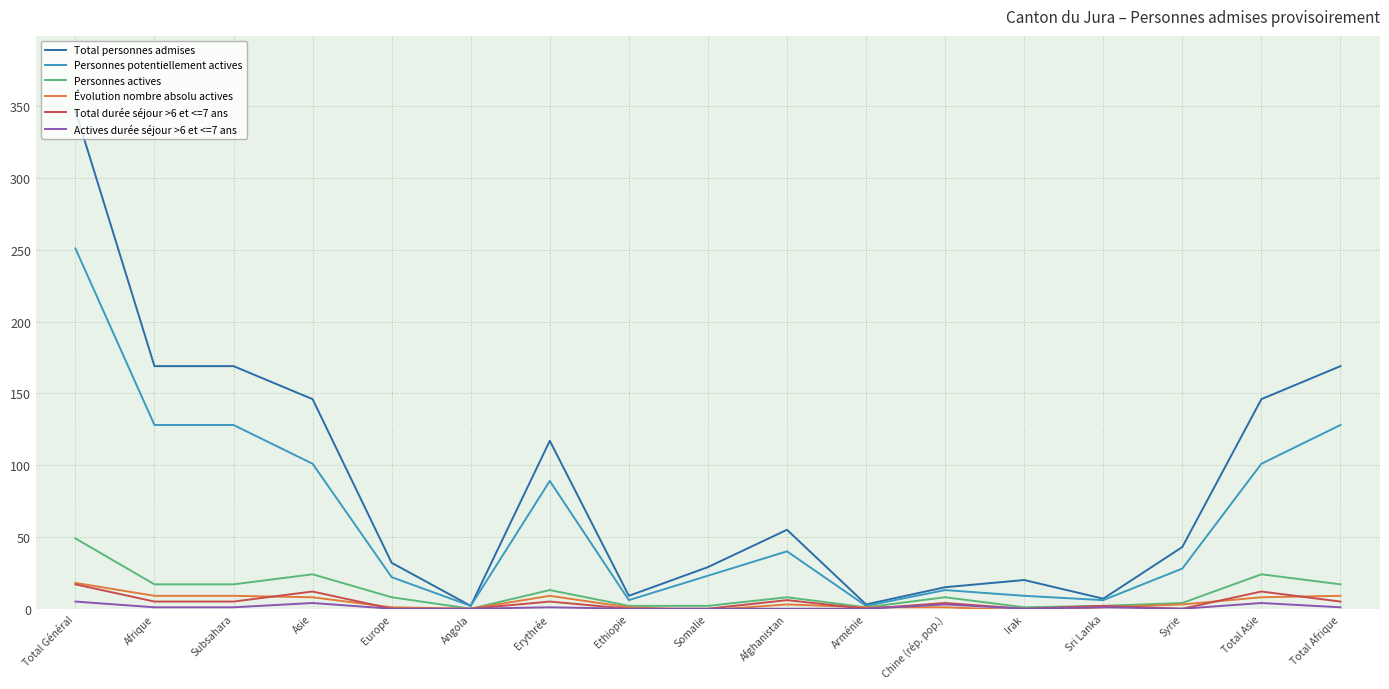

Does the chart have visible grid lines?

Yes